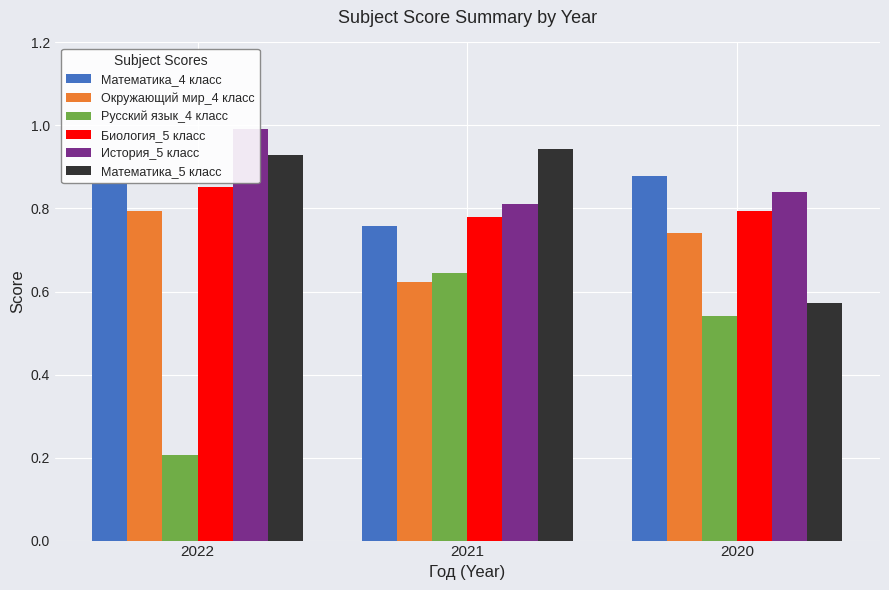

What are all the series names shown in the legend?

Математика_4 класс, Окружающий мир_4 класс, Русский язык_4 класс, Биология_5 класс, История_5 класс, Математика_5 класс